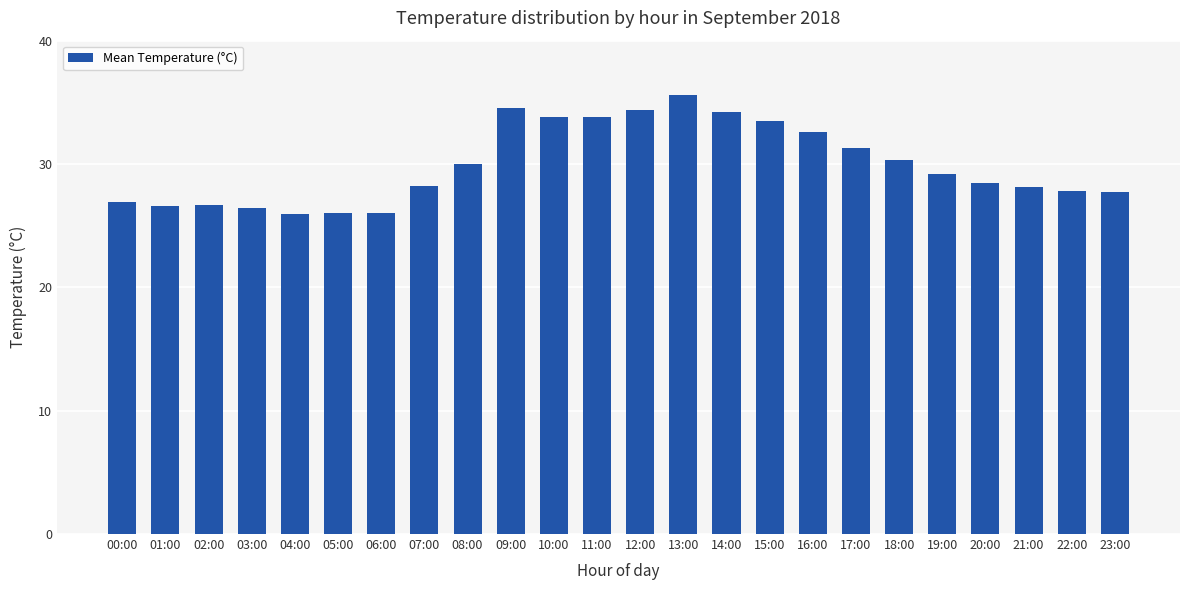

What is the label of the 24th bar from the left?

23:00